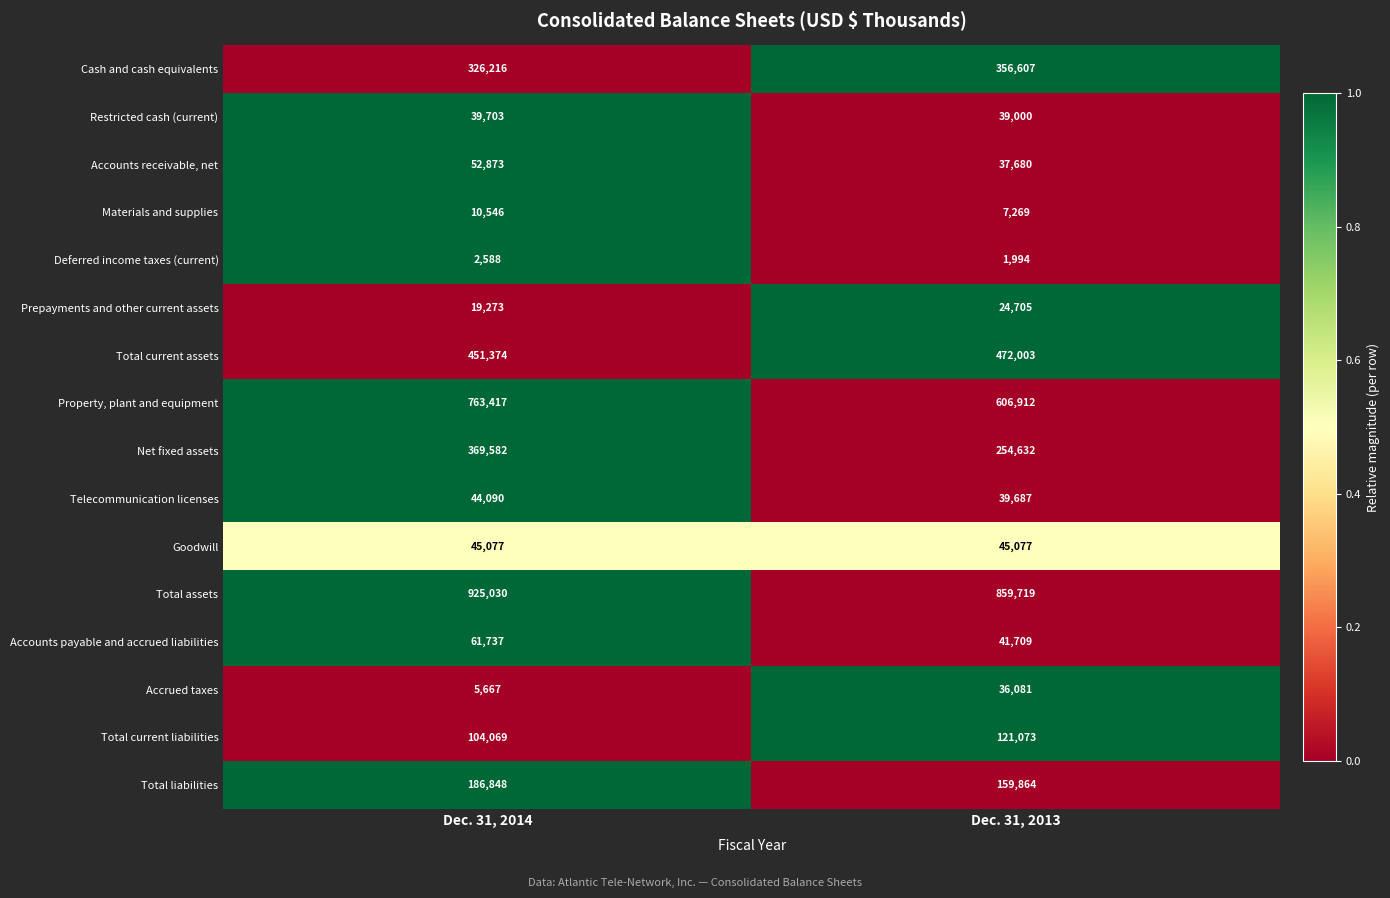

List the series in order of their peak value, lowest first.

Deferred income taxes (current), Materials and supplies, Prepayments and other current assets, Accrued taxes, Restricted cash (current), Telecommunication licenses, Goodwill, Accounts receivable, net, Accounts payable and accrued liabilities, Total current liabilities, Total liabilities, Cash and cash equivalents, Net fixed assets, Total current assets, Property, plant and equipment, Total assets